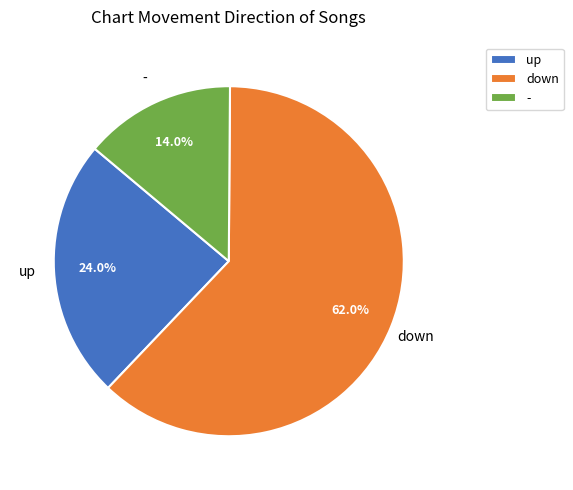

Rank the categories by value from lowest to highest.

-, up, down